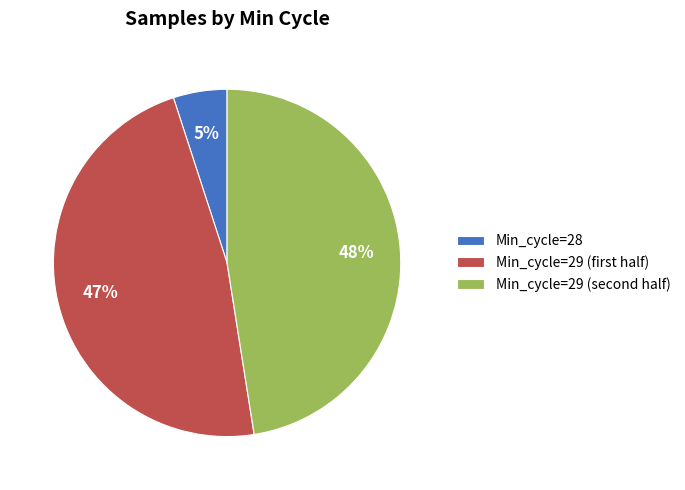

Is it true that Min_cycle=28 is 16% of the pie?

False